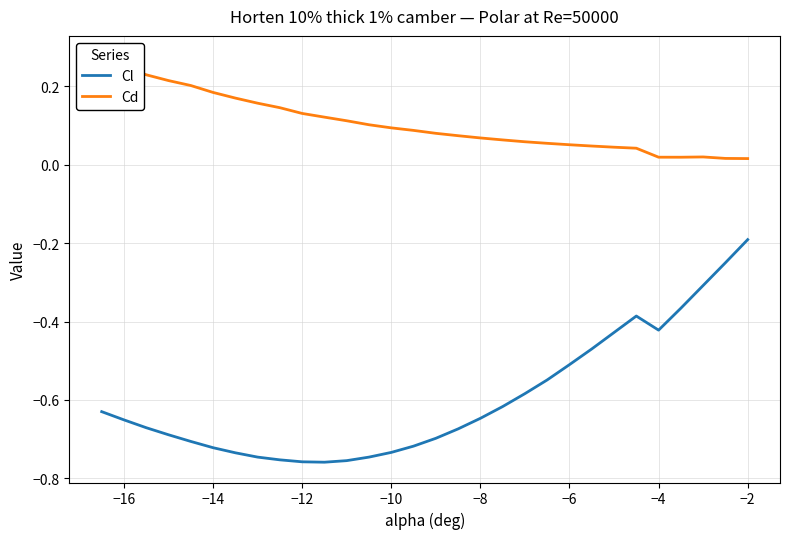

At which label is Cl closest to 0?

−2